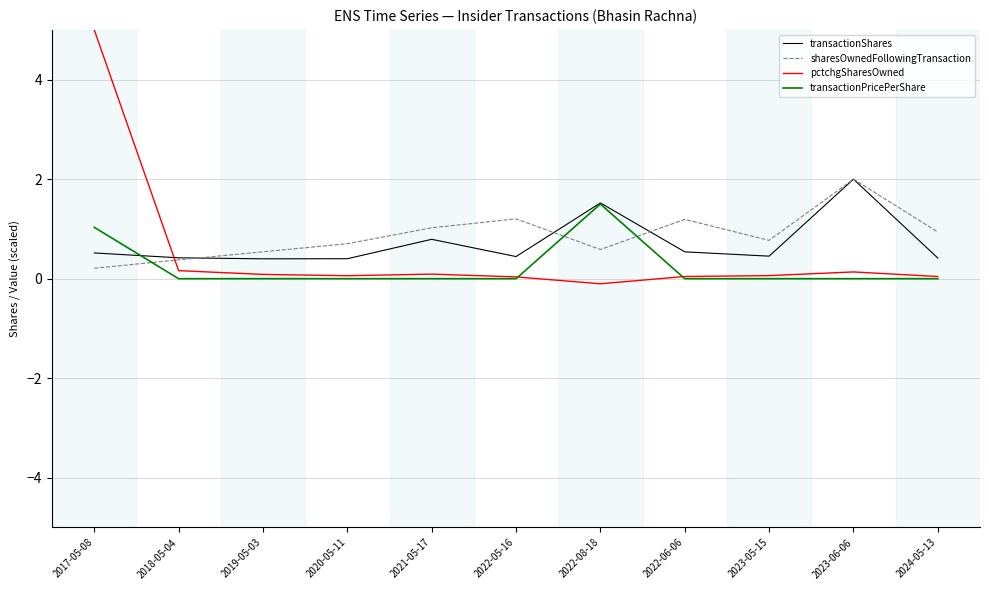

Which category has the highest value in the transactionShares series?

2023-06-06